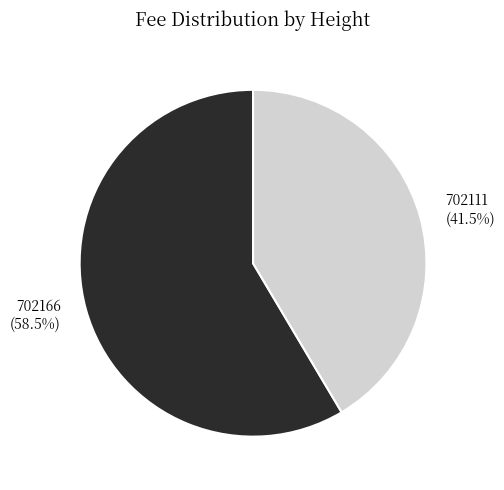

What portion of the pie excludes 702166 (58.5%)?

41.5%